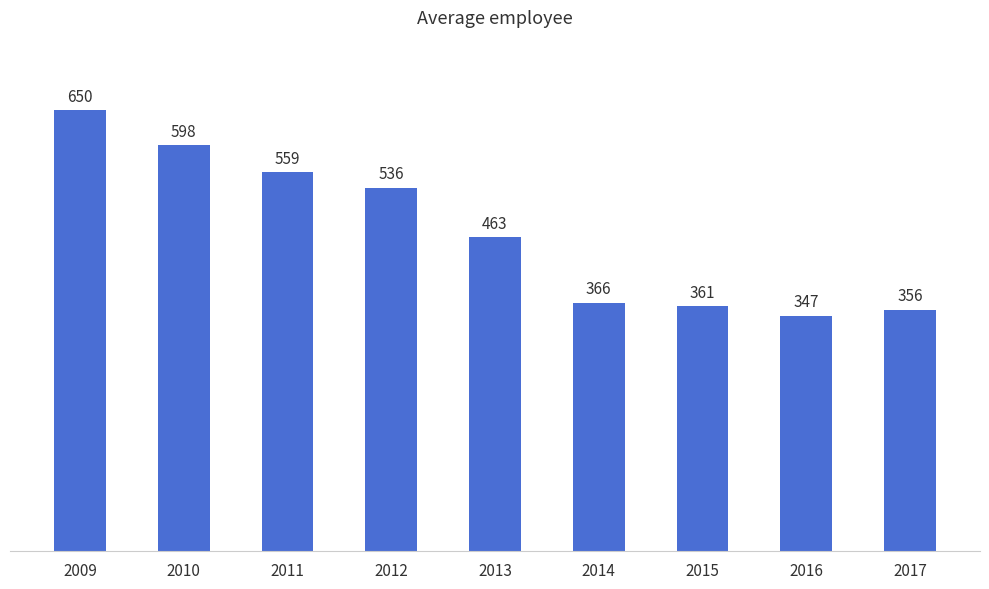

Approximately how many times larger is the value at 2013 compared to 2011?

0.8